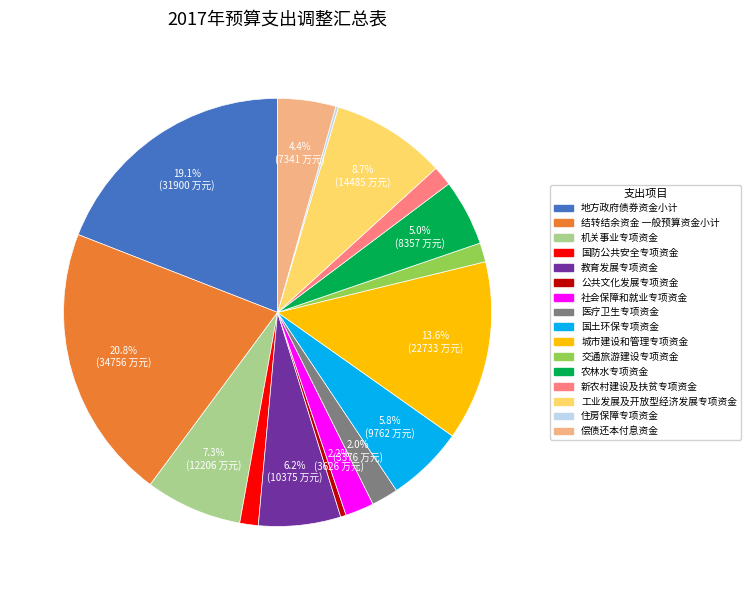

Does 公共文化发展专项资金 account for over 50% of the chart?

No